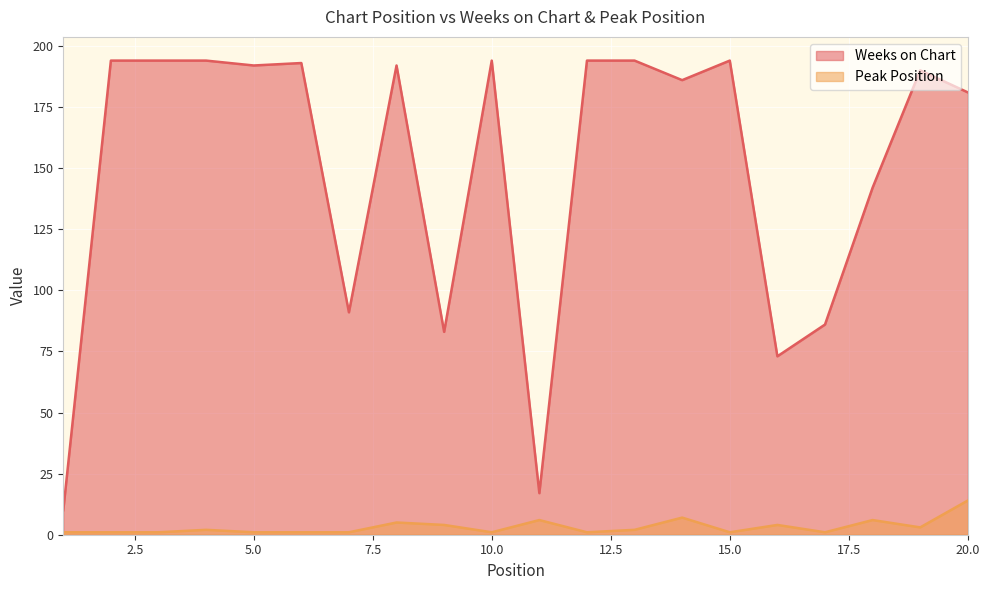

Reading left to right, list all the values displayed in this chart.

Weeks on Chart: 10	194	194	194	192	193	91	192	83	194	17	194	194	186	194	73	86	142	190	181
Peak Position: 1	1	1	2	1	1	1	5	4	1	6	1	2	7	1	4	1	6	3	14